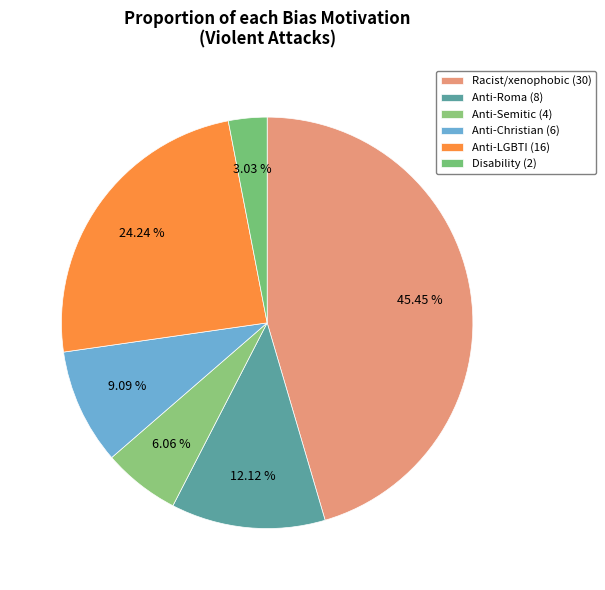

Count the number of slices in the pie.

6